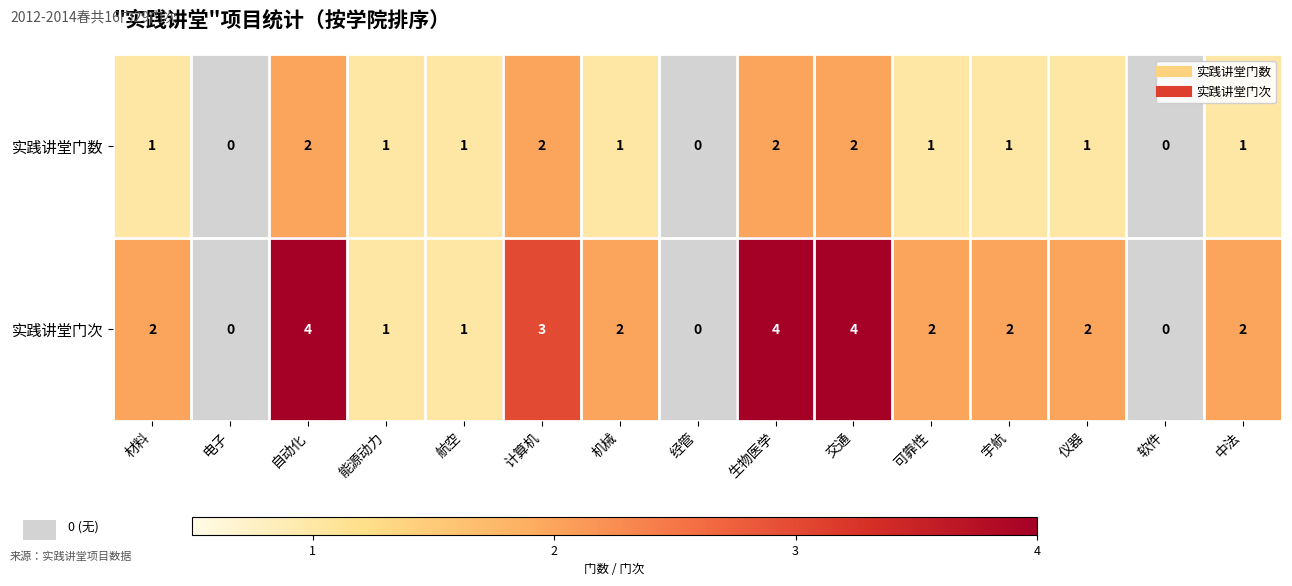

How many data points does each series have?

15